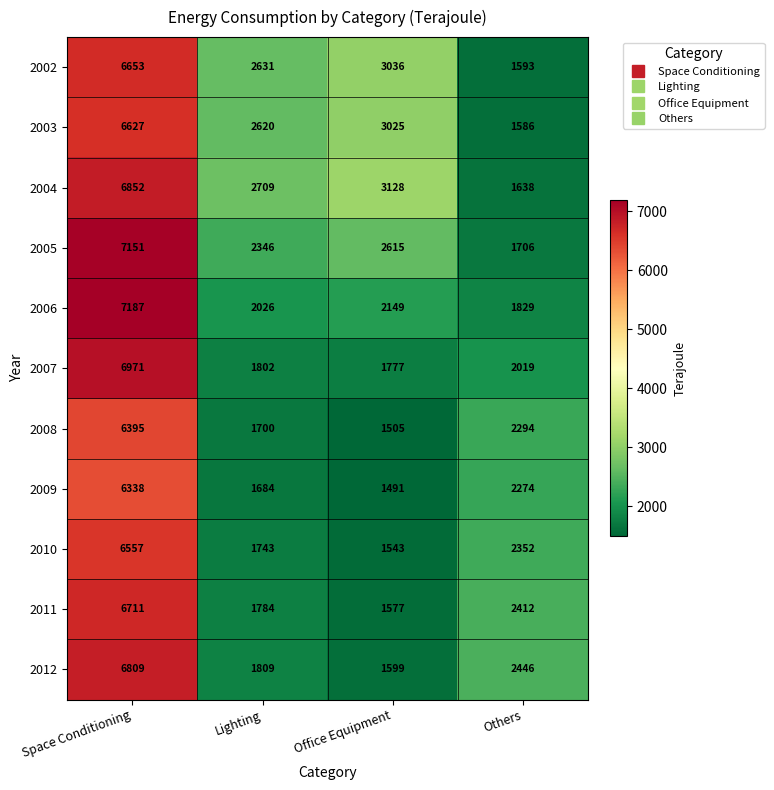

Count the number of categories in the chart.

4